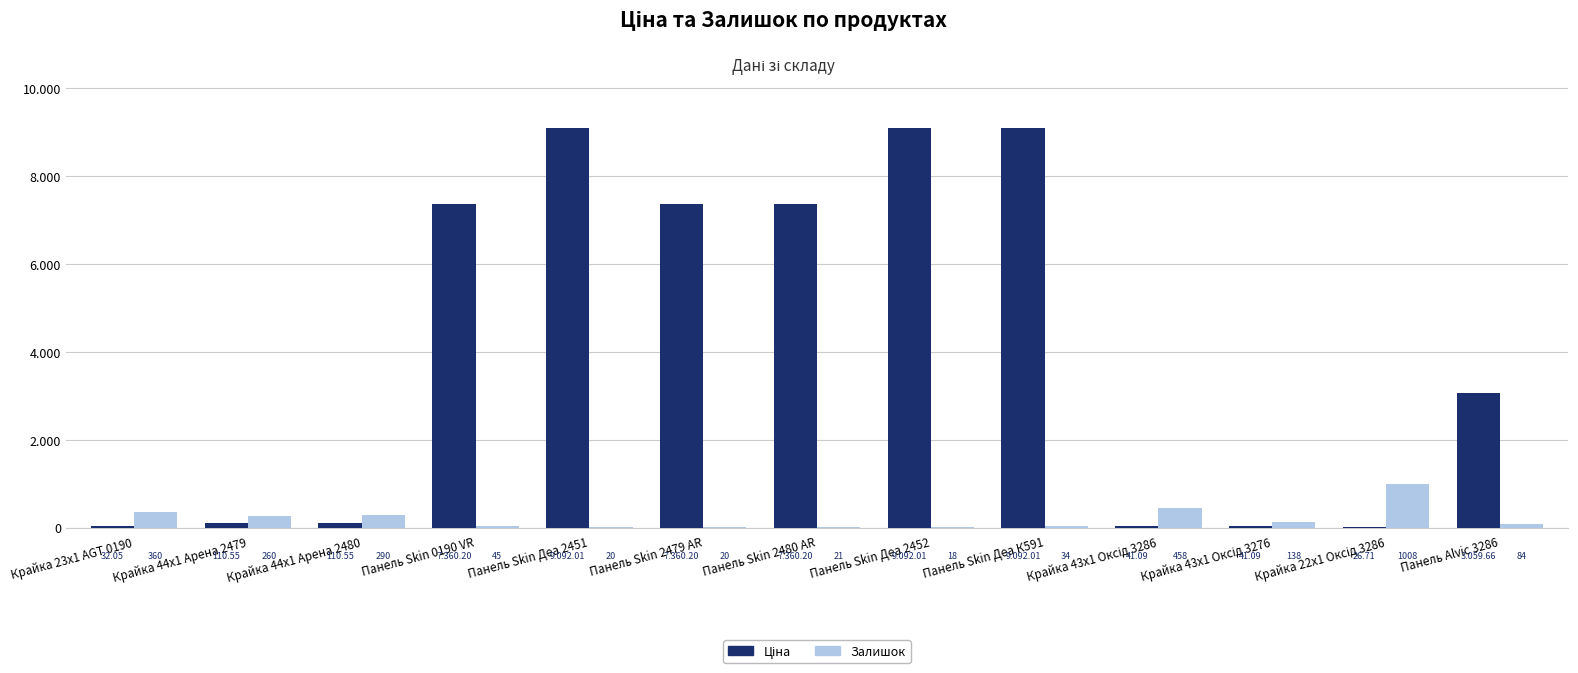

What is the smallest value displayed?

18.0